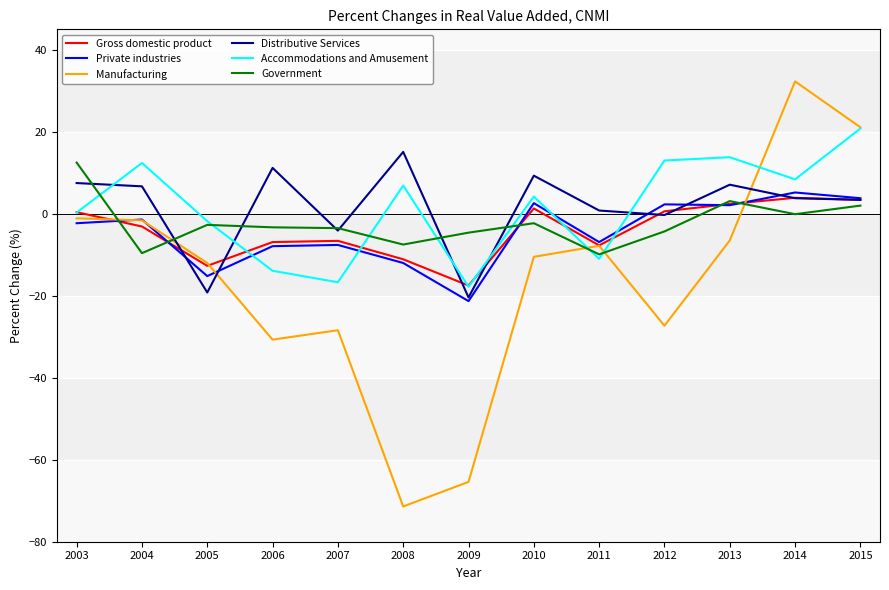

What is the spread (max minus min) of values at 2006?

41.9